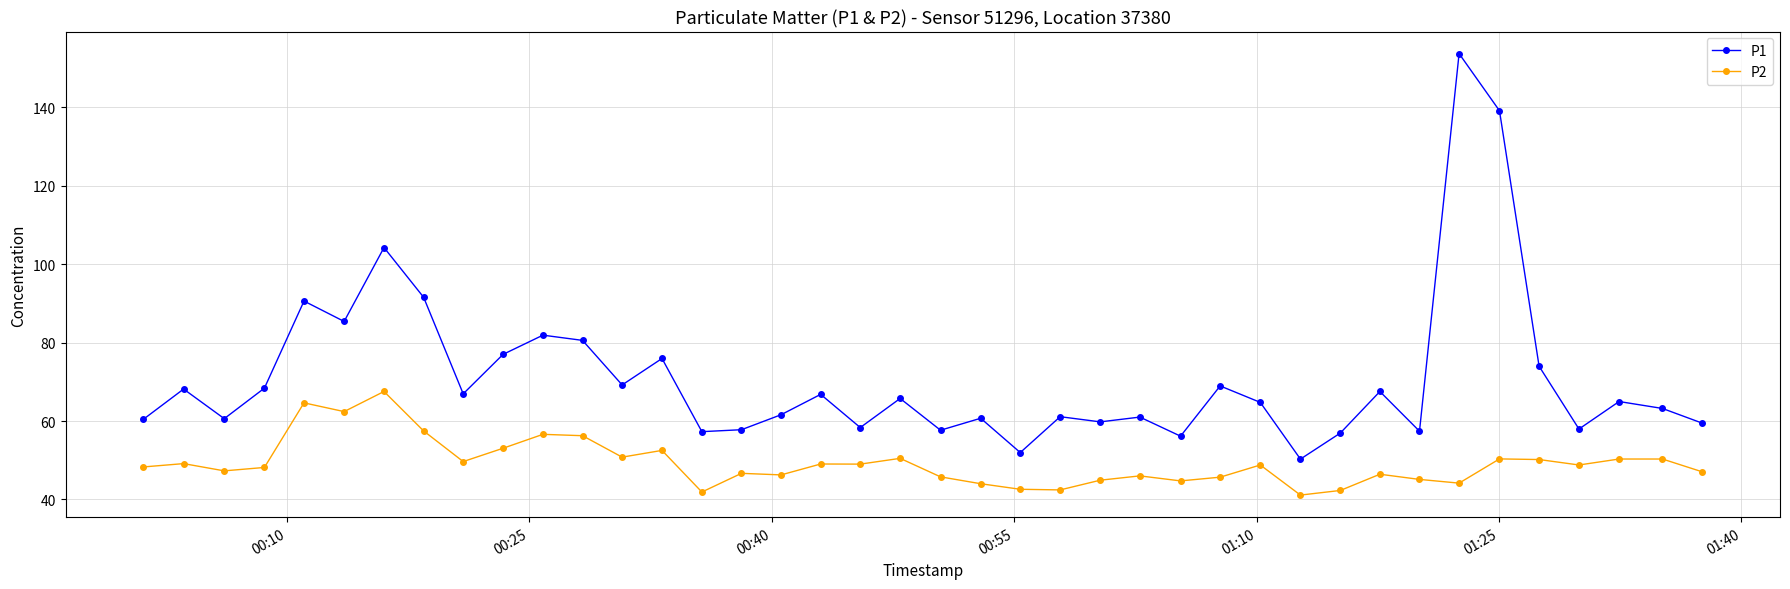

What is the maximum value for P1?

153.7